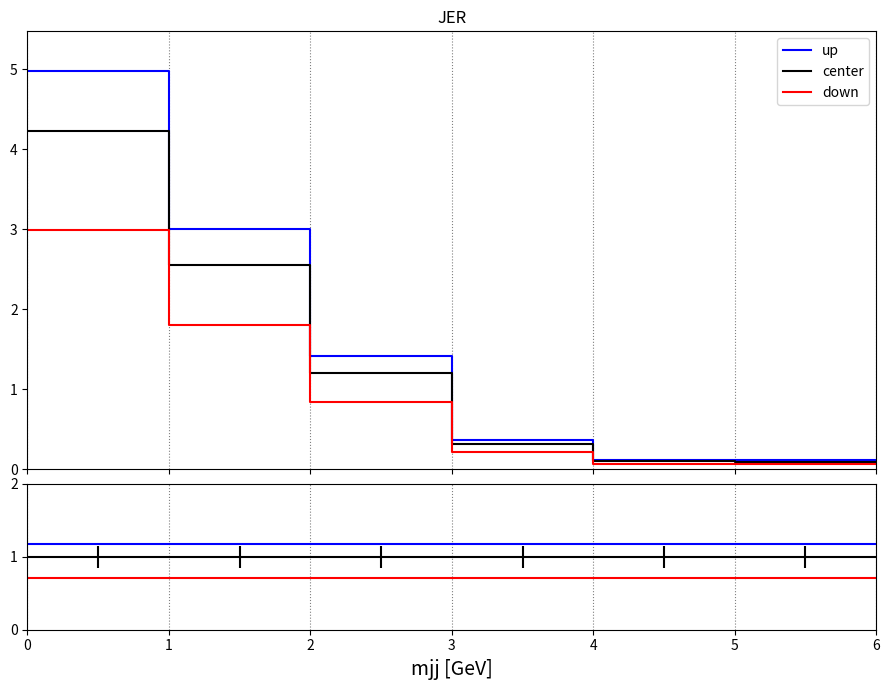

True or false: center and down cross at least once.

False